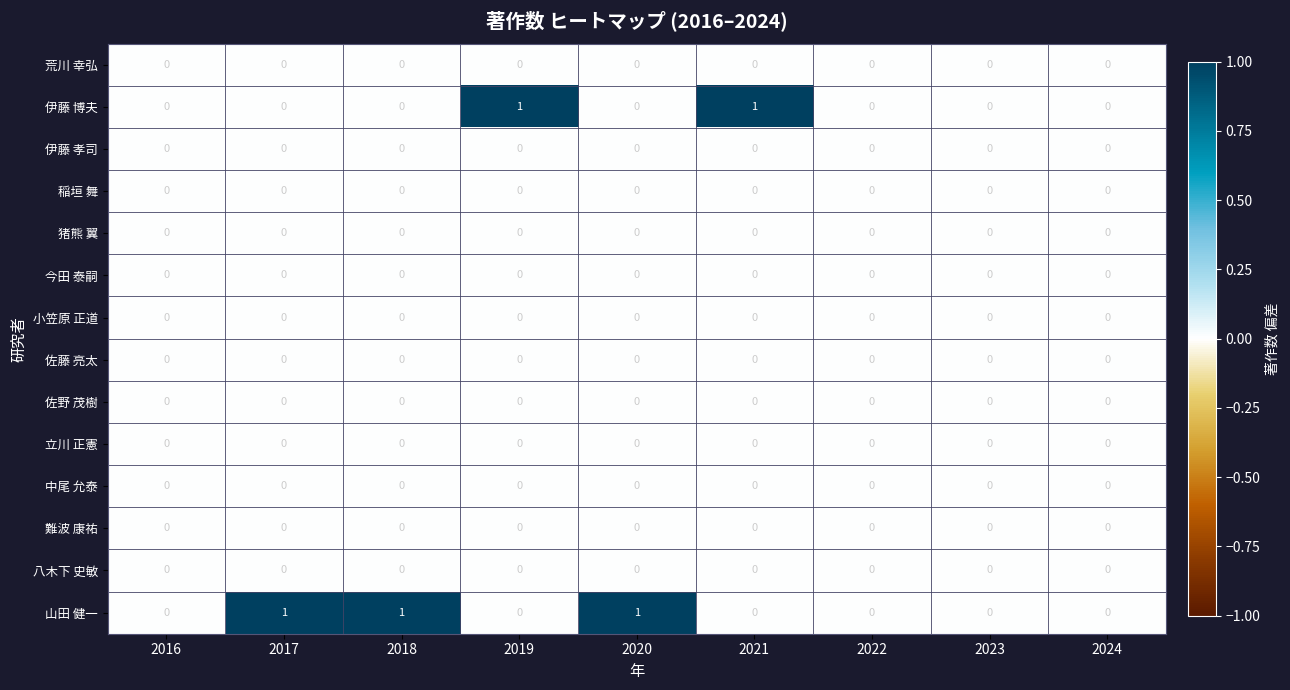

Count the 山田 健一 values in the range 0 to 1.

9